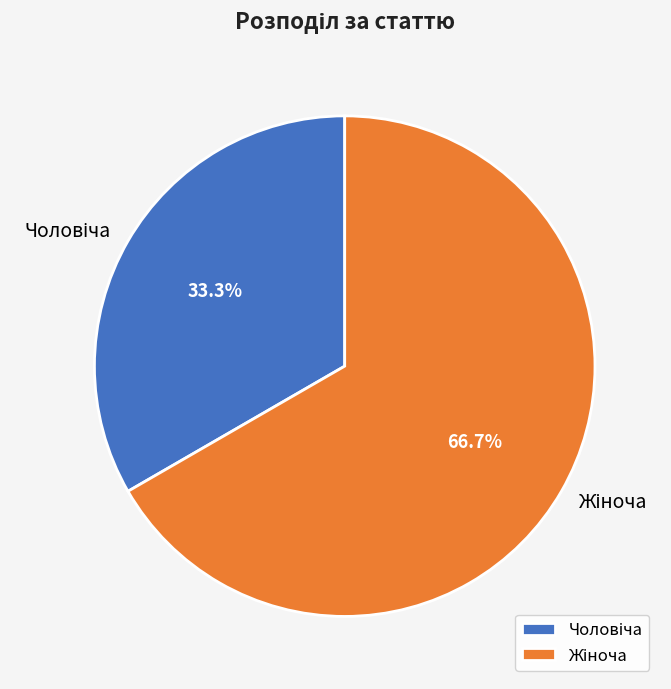

Does any single category account for the majority?

Yes